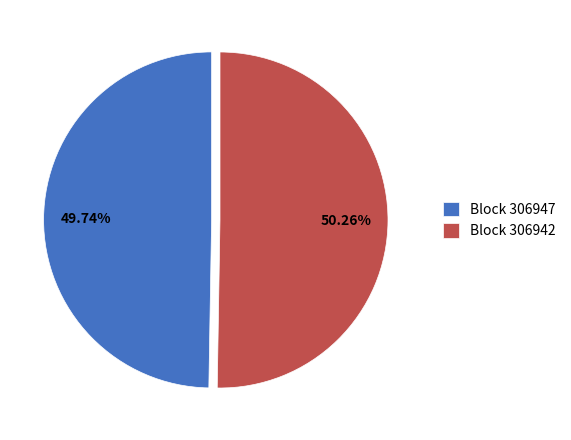

Which slice is the largest?

Block 306942